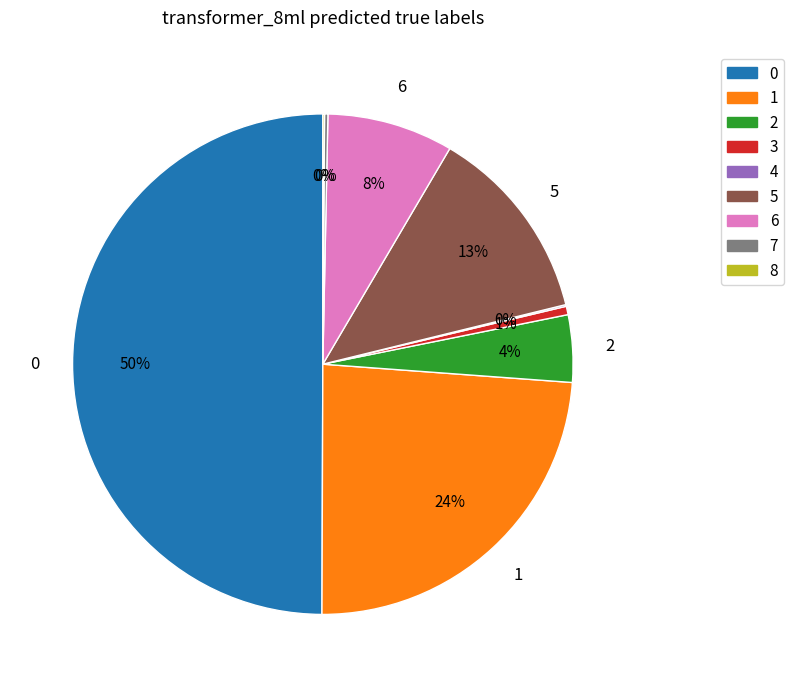

To the nearest percent, what is the difference between the largest and smallest slice percentages?

50%